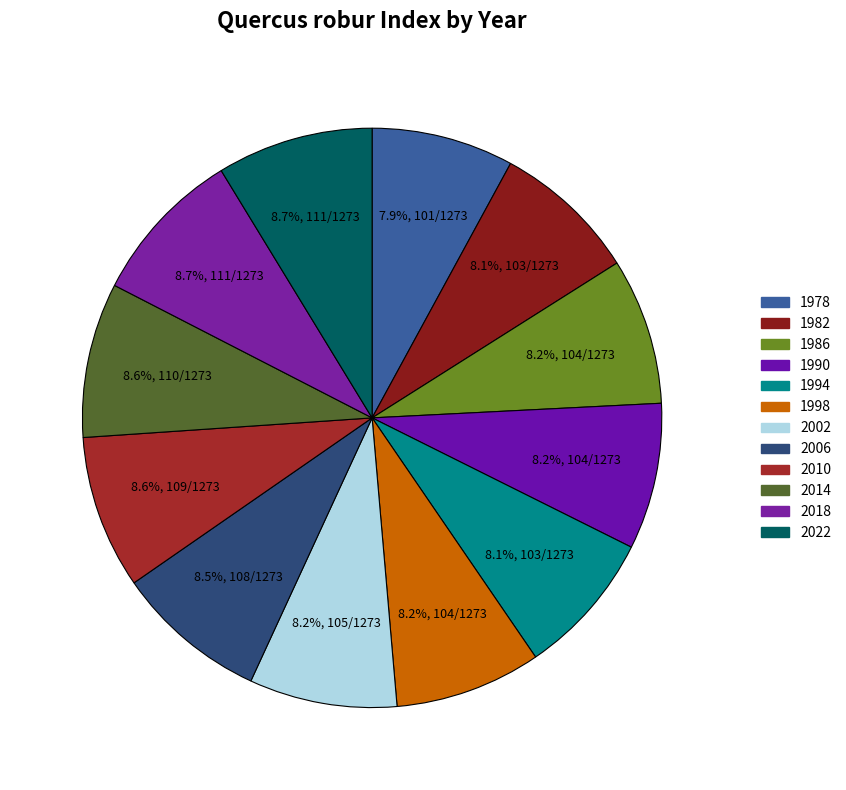

Do 2010 and 1986 together represent more than half of the pie?

No